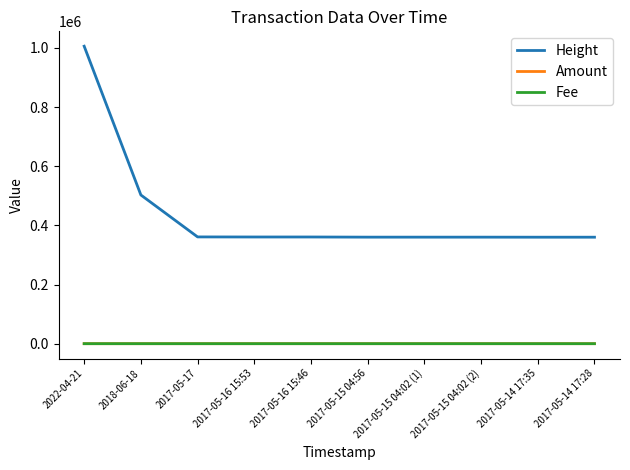

Which category has the highest value in the Height series?

2022-04-21